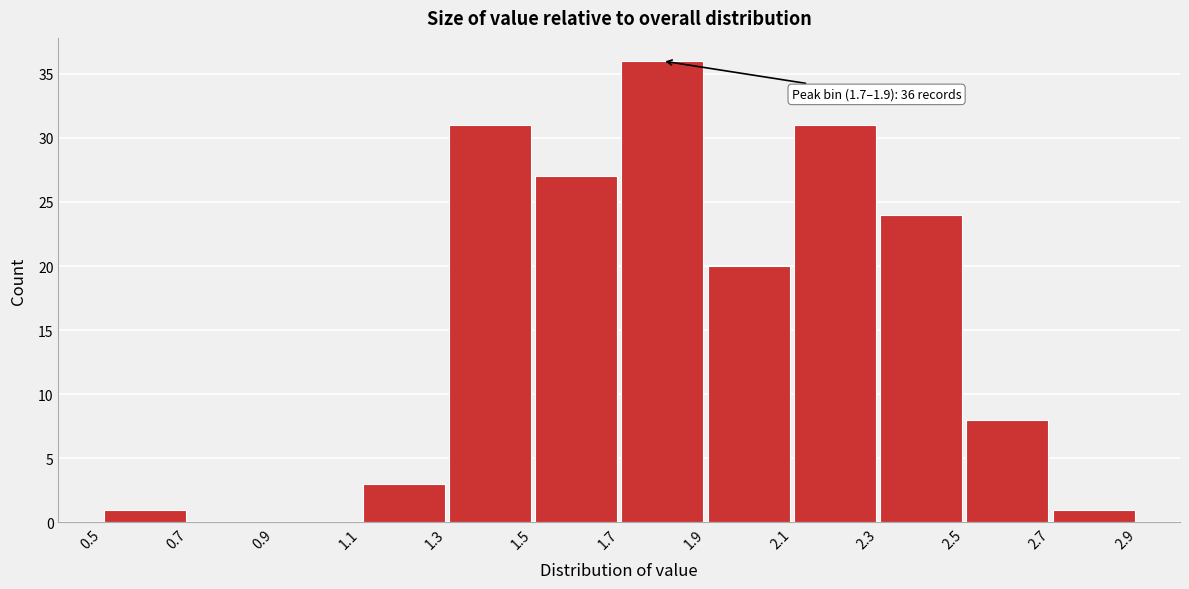

Over which range of the x-axis is the bar tallest?

1.7 to 1.9